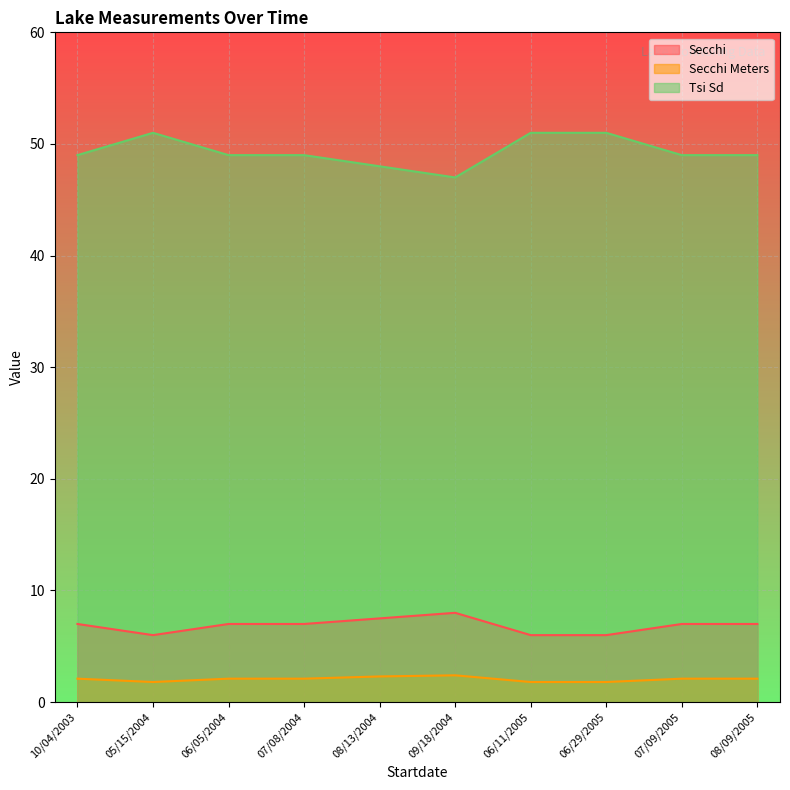

Reading left to right, what are all the values shown in this chart?

Secchi: 49.0	51.0	49.0	49.0	48.0	47.0	51.0	51.0	49.0	49.0
Secchi Meters: 2.1	1.8	2.1	2.1	2.3	2.4	1.8	1.8	2.1	2.1
Tsi Sd: 7.0	6.0	7.0	7.0	7.5	8.0	6.0	6.0	7.0	7.0